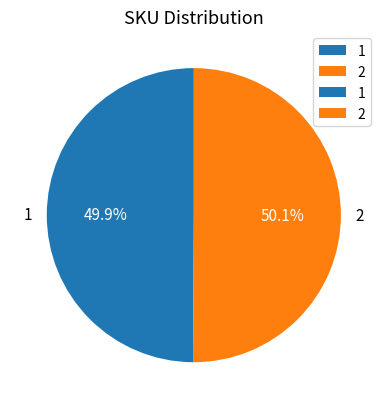

Approximately how many times larger is the value at 1 compared to 2?

1.0